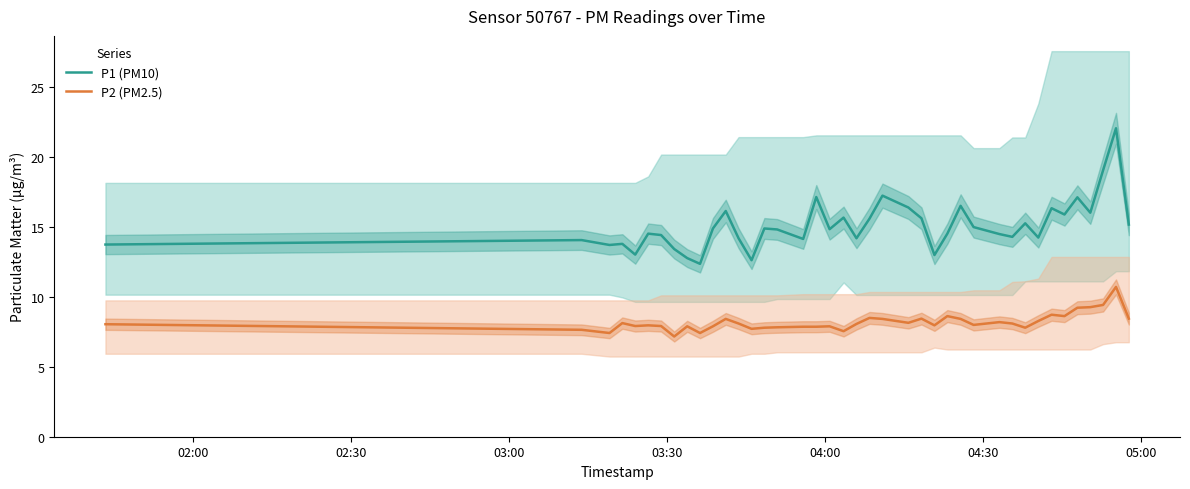

What is the highest value of the P2 (PM2.5) series?

10.7